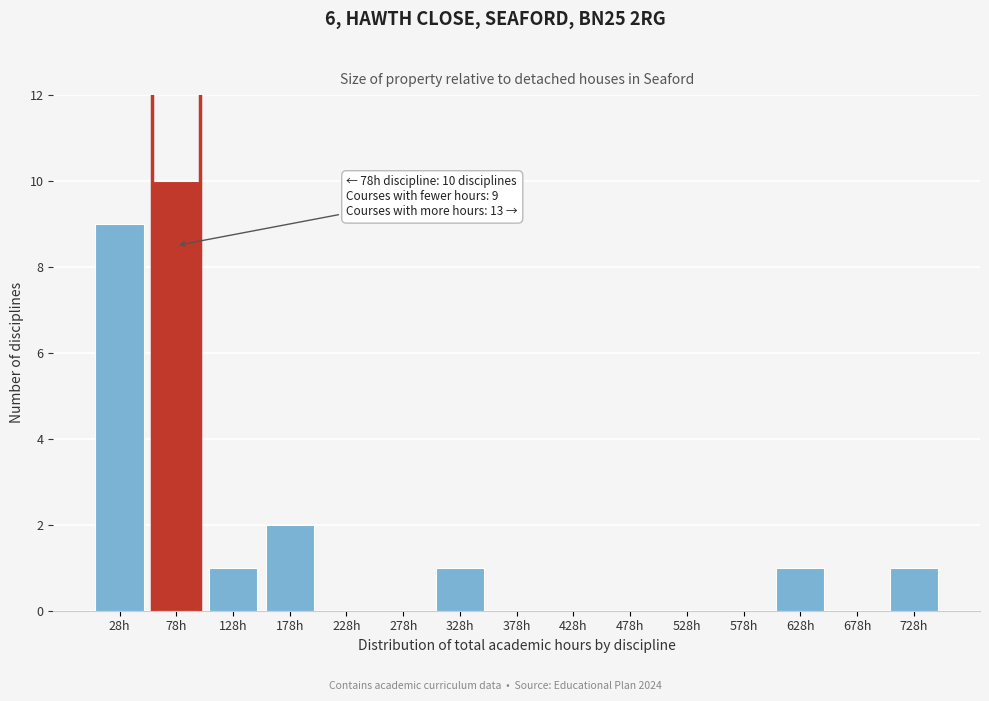

Reading right to left, extract all data points from this chart.

728h=1	678h=0	628h=1	578h=0	528h=0	478h=0	428h=0	378h=0	328h=1	278h=0	228h=0	178h=2	128h=1	78h=10	28h=9